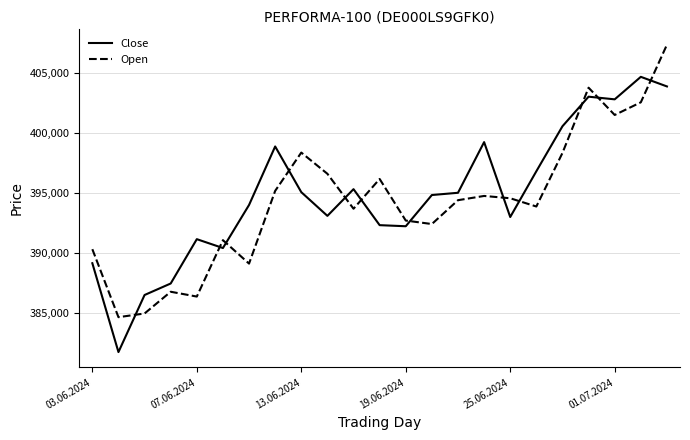

Does the chart display data point markers on the line(s)?

No